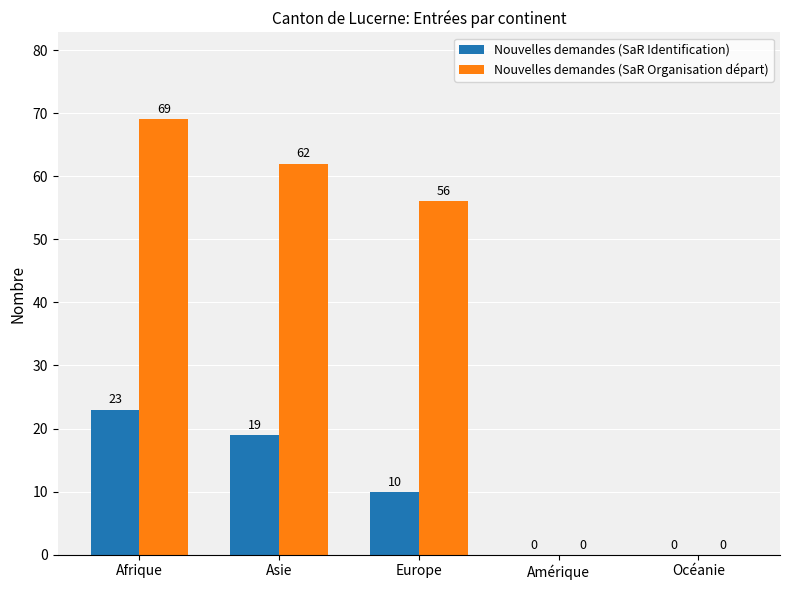

What value does the Nouvelles demandes (SaR Identification) series have at Europe, to the nearest 10?

10